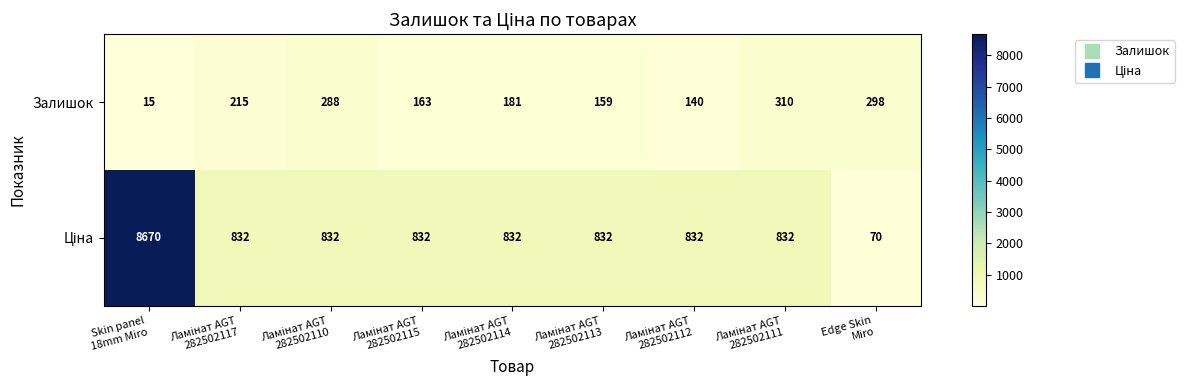

What is the average value of the Залишок series?

197